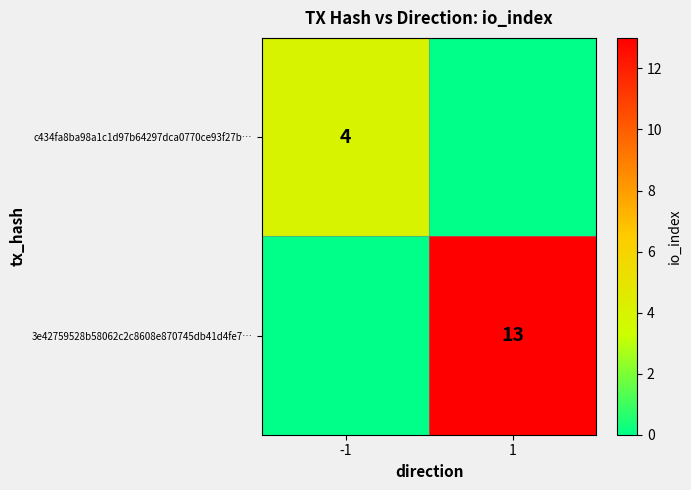

At how many categories does at least one series exceed 5?

1